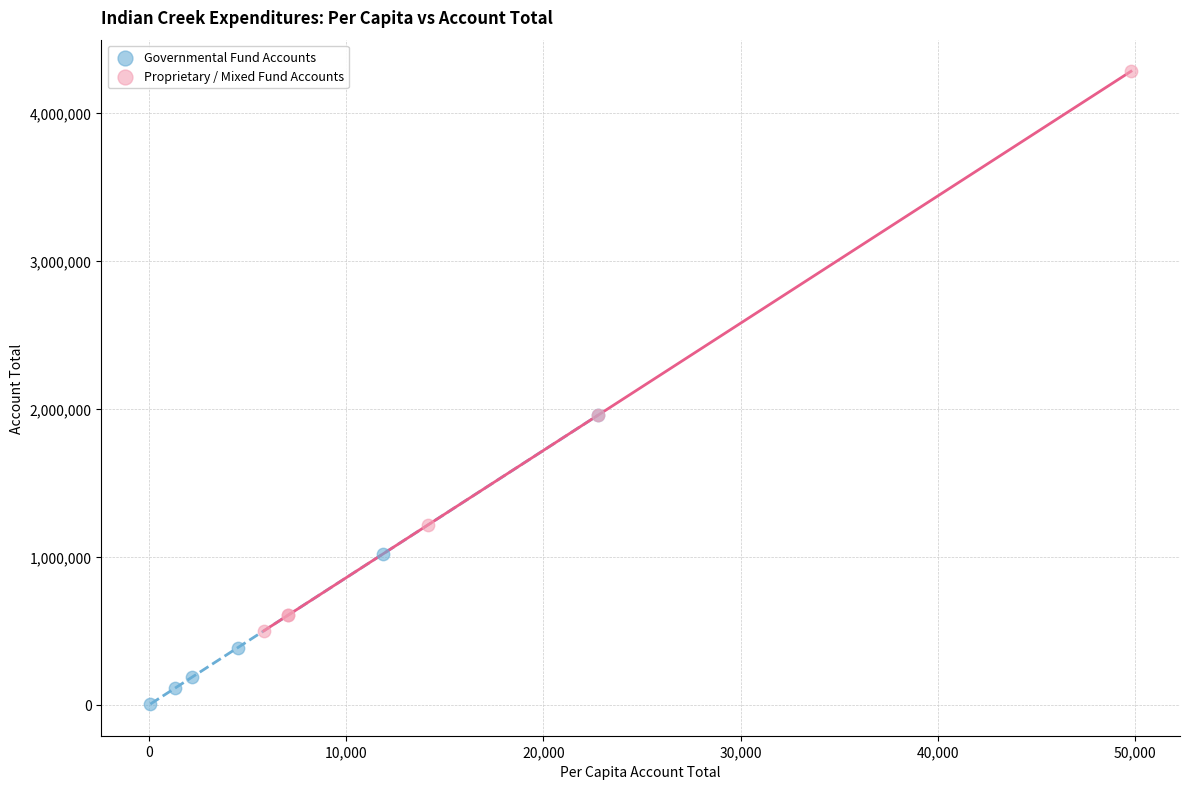

Which series contains the highest Y value?

Proprietary / Mixed Fund Accounts